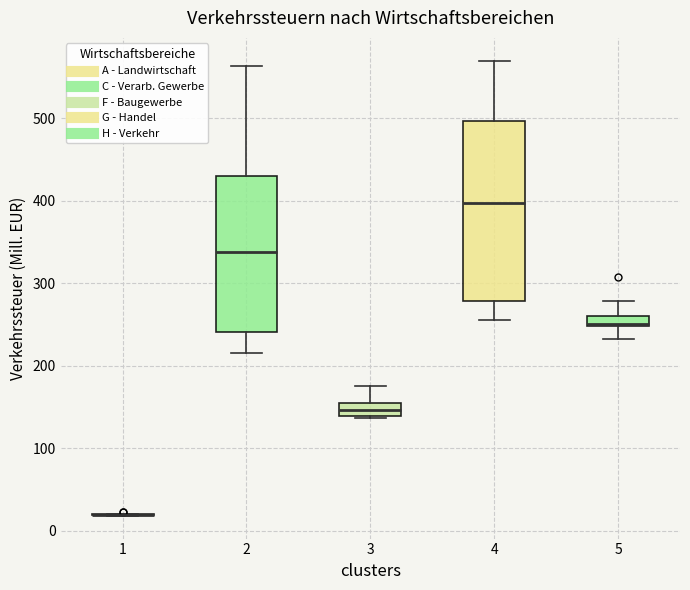

Which box is the tallest, from its lower edge to its upper edge?

4